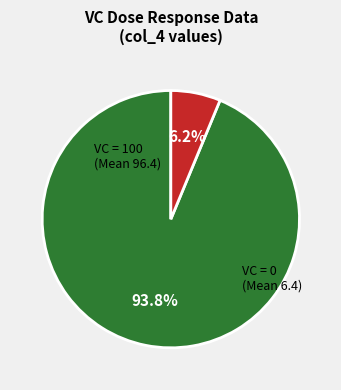

Count the number of slices in the pie.

2